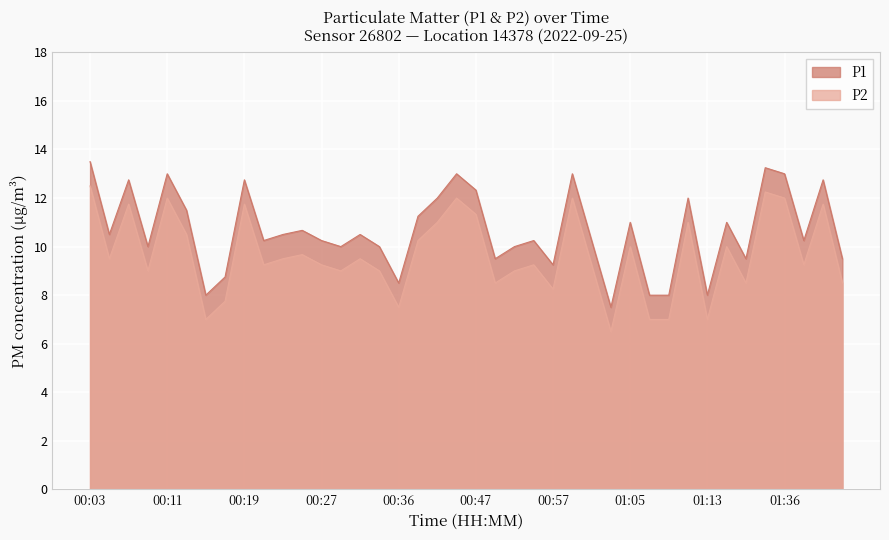

What is the difference between the highest and lowest values at 01:05?

1.0